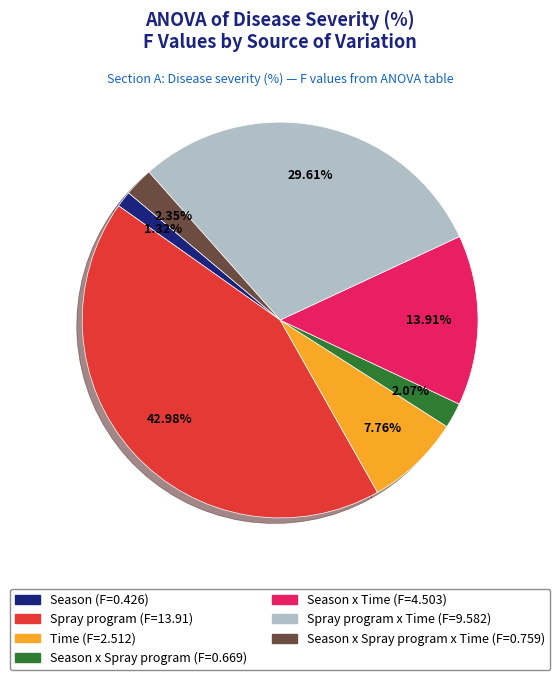

Does any single category account for the majority?

No